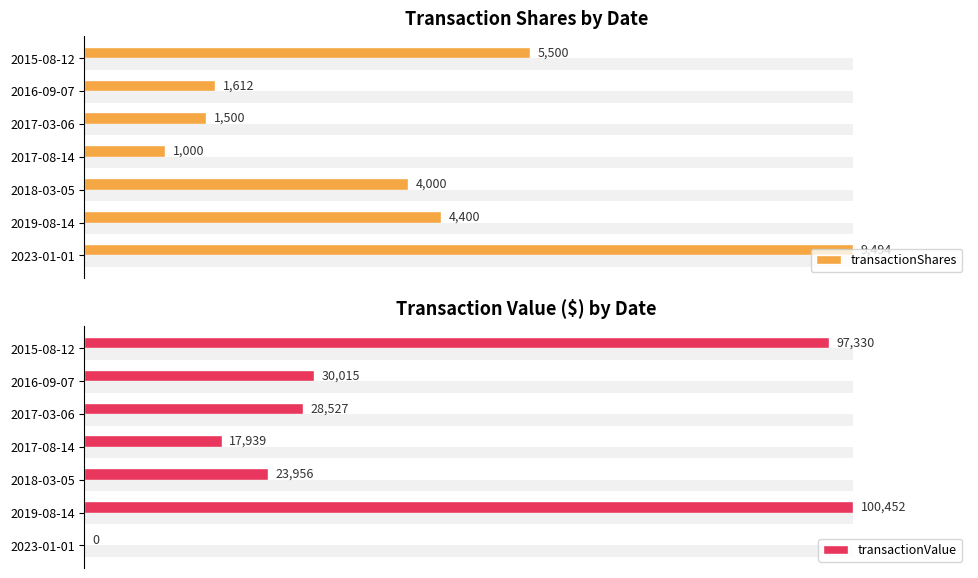

List the labels in order of transactionShares value, smallest first.

2017-08-14, 2017-03-06, 2016-09-07, 2018-03-05, 2019-08-14, 2015-08-12, 2023-01-01